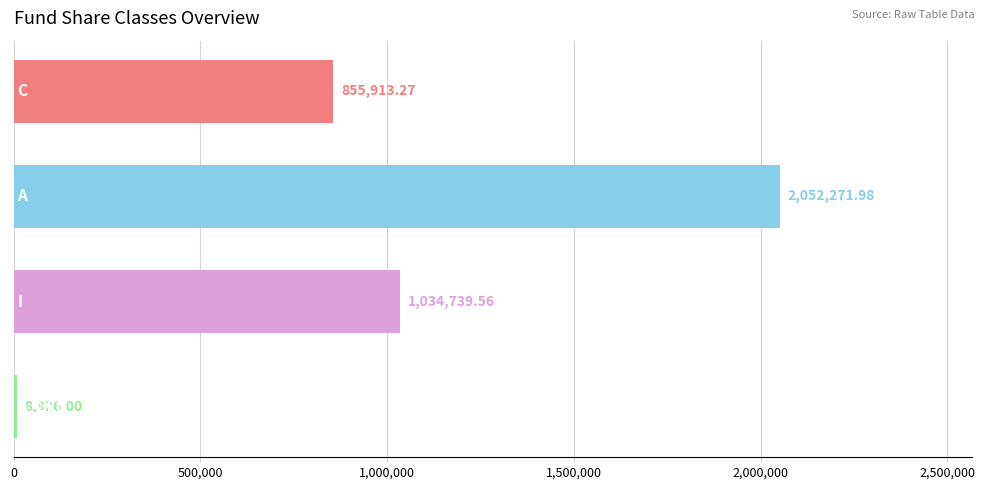

What is the difference between the maximum and minimum values?

2043446.0